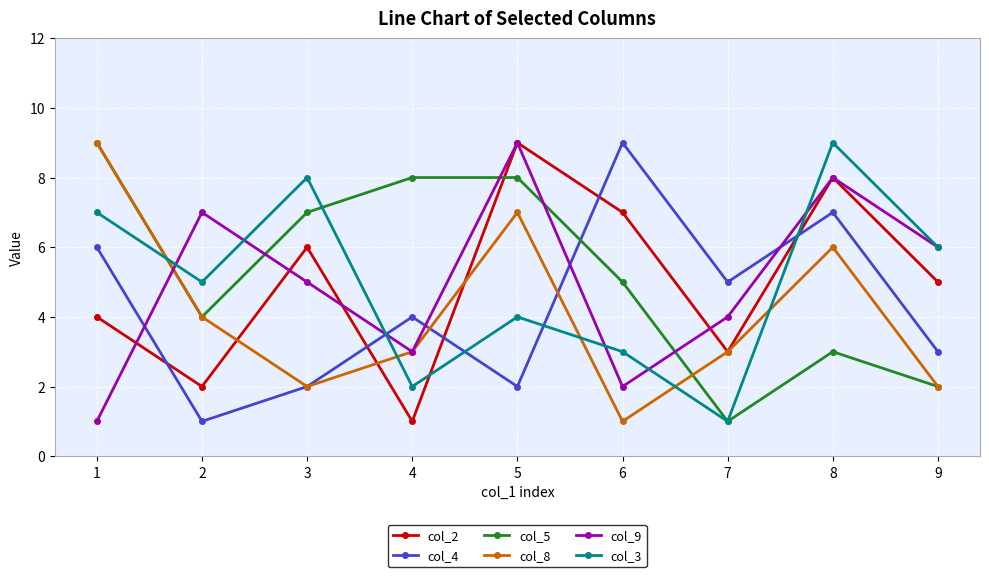

Which series changed the most between 1 and 2?

col_9